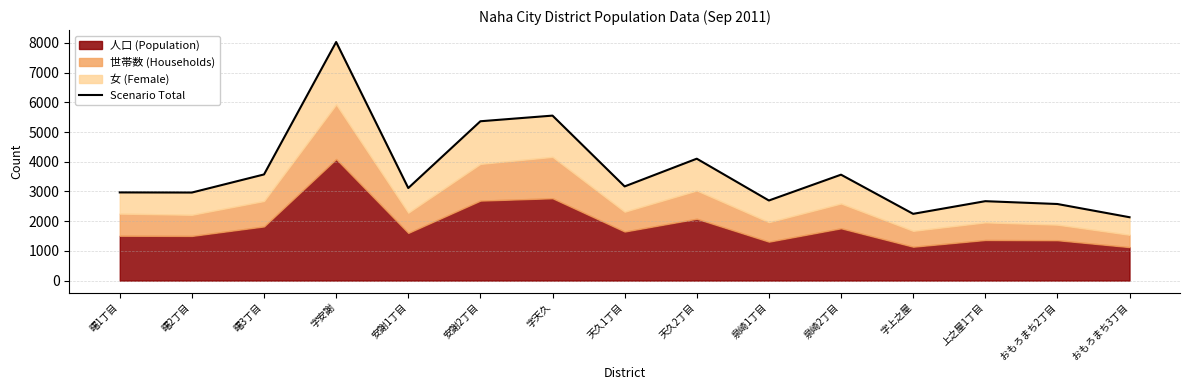

Reading left to right, transcribe all the data shown in this chart.

2967	2963	3572	8029	3114	5362	5552	3169	4102	2695	3564	2246	2672	2577	2132